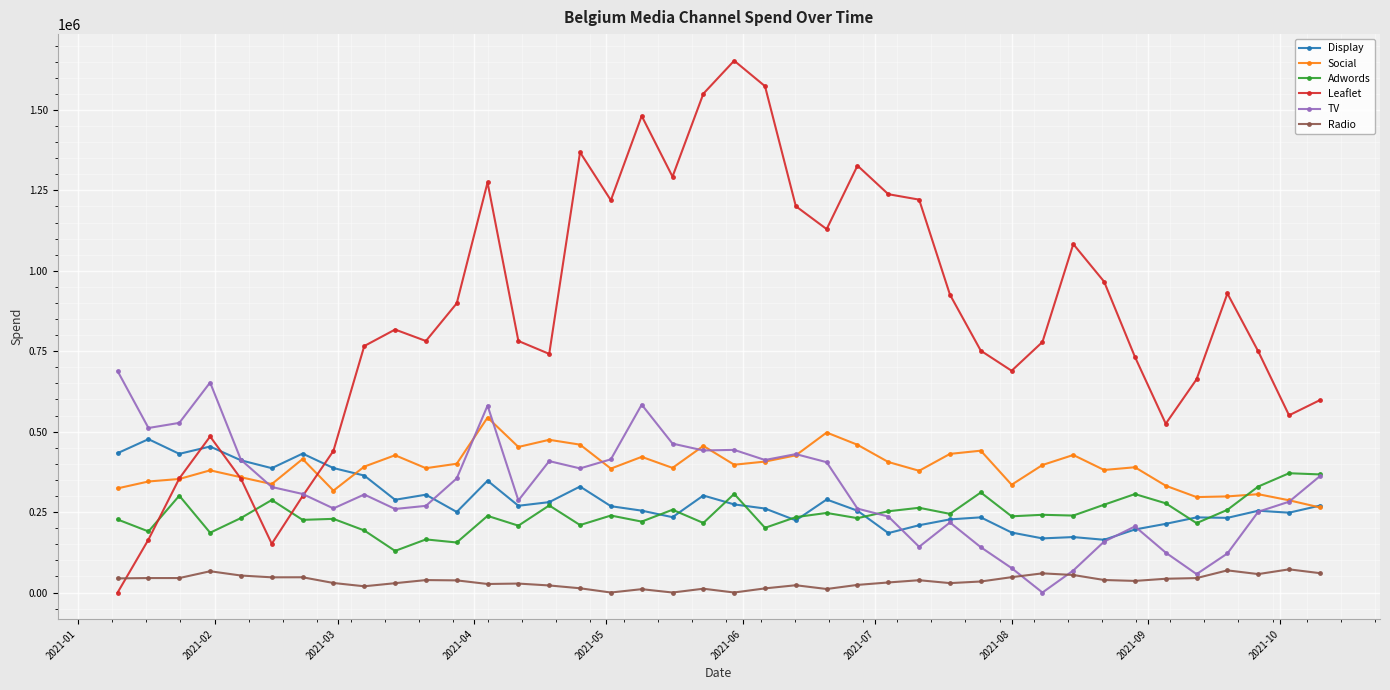

Does the chart have visible grid lines?

Yes